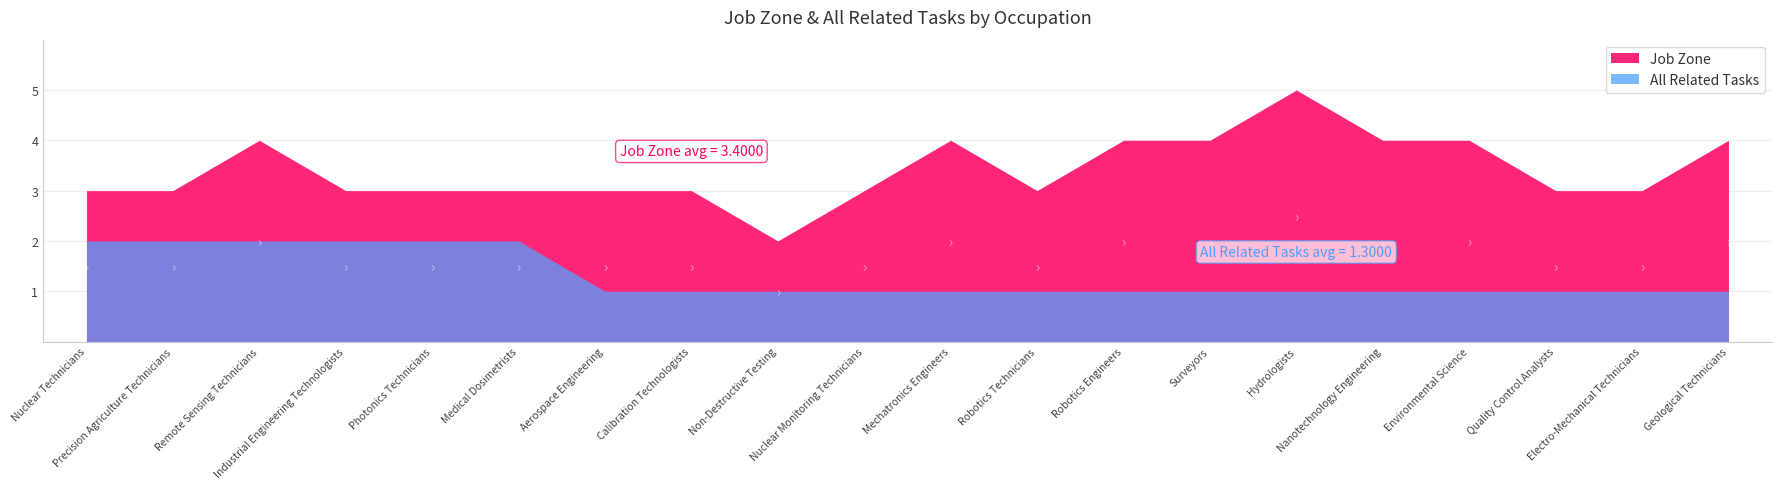

What is the difference between the second highest and minimum values in the All Related Tasks series?

1